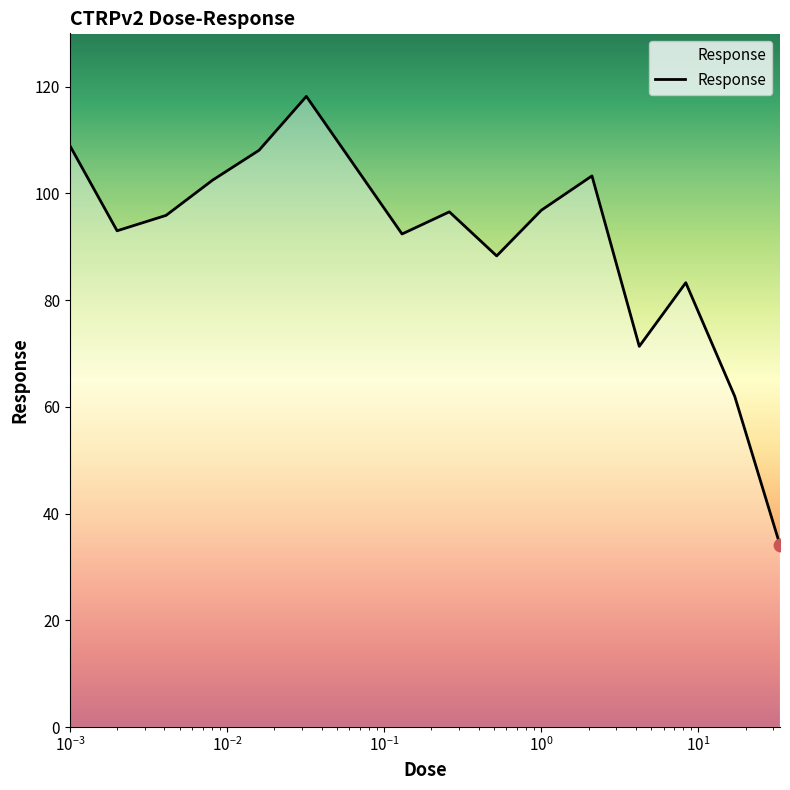

What is the smallest value displayed?

34.1